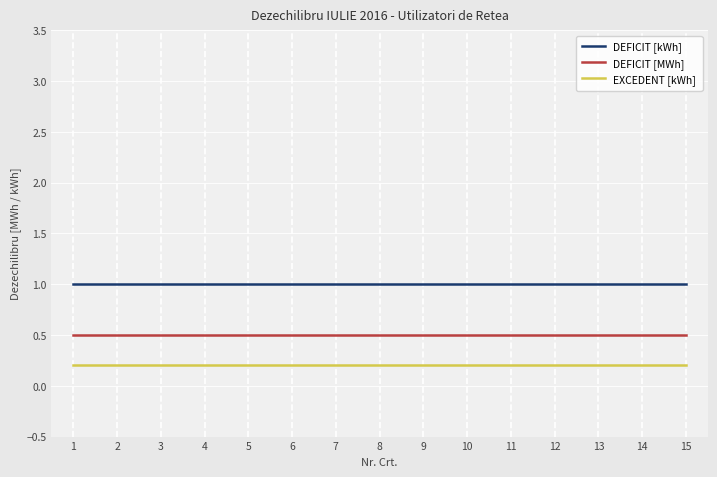

Which series has the largest total across all categories?

DEFICIT [kWh]